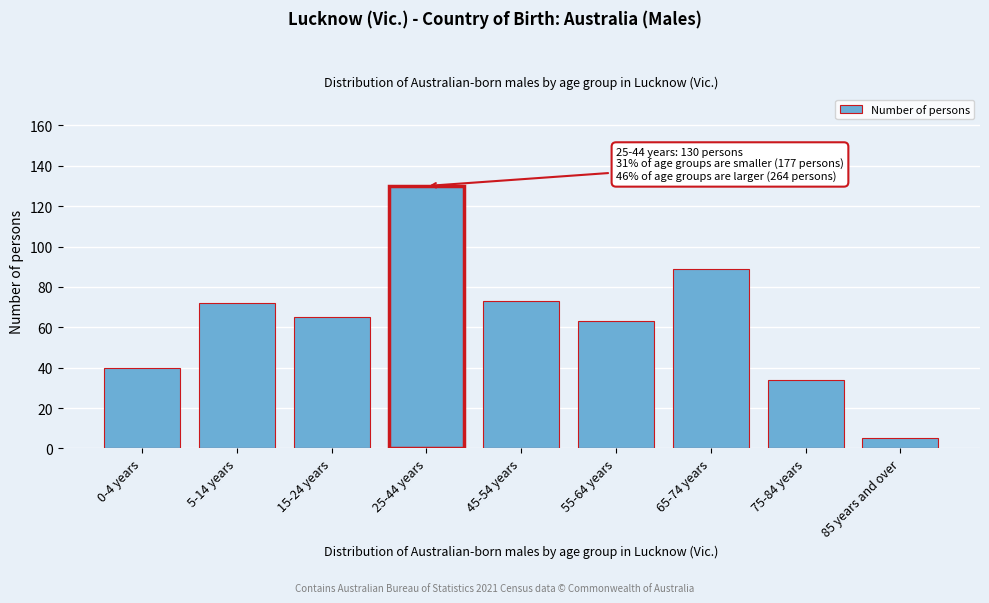

Reading left to right, list all the values displayed in this chart.

40	72	65	130	73	63	89	34	5